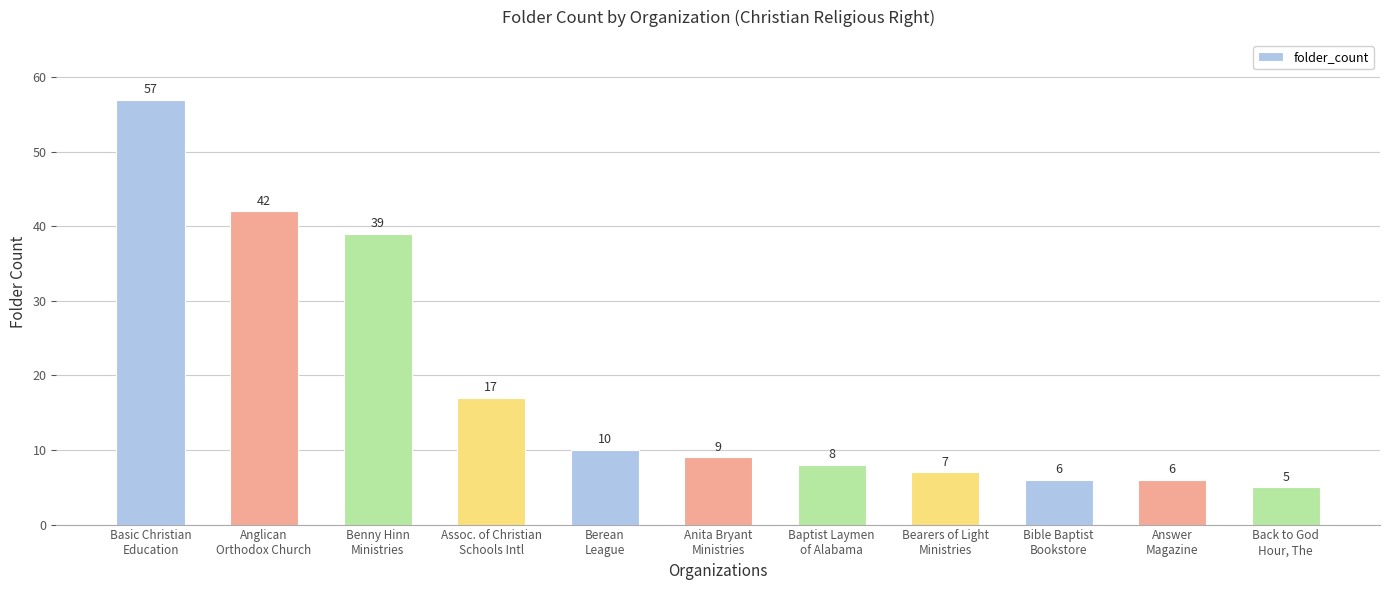

What is the value of the 9th bar from the left?

6